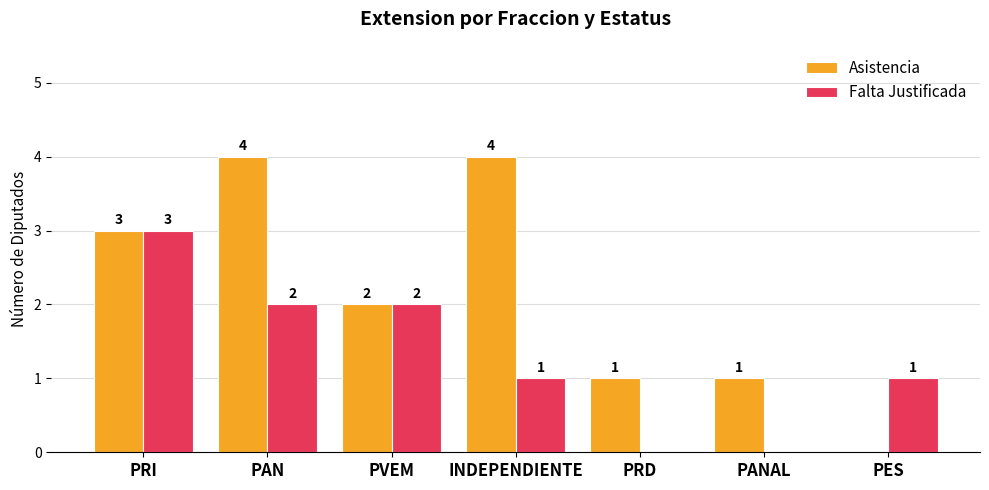

What is the total value across all series at PRI?

6